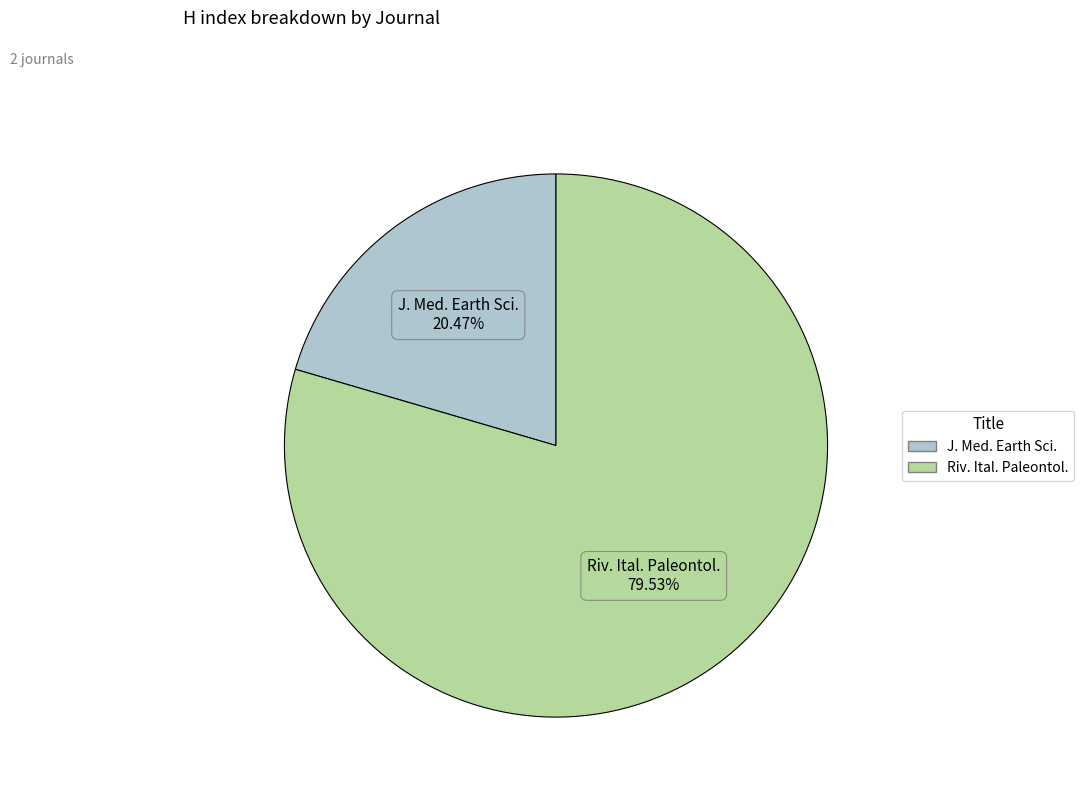

Does any single category account for the majority?

Yes